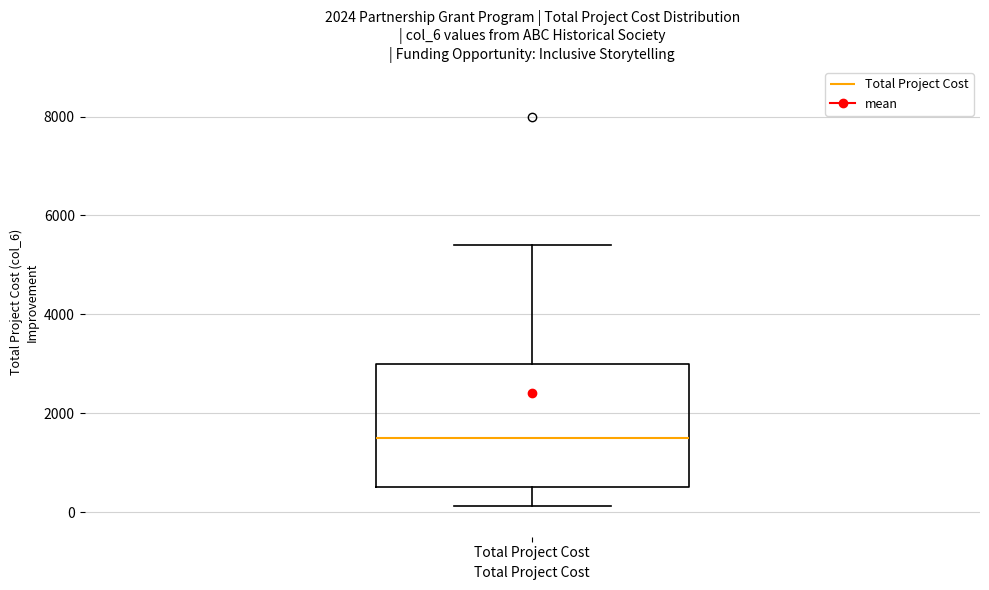

Read this box plot against the y-axis: the position of the median line, the range covered by the box, and the ends of both whiskers. The values are not printed on the chart, so give them approximately, as read against the axis.

median 1600, box 600 to 3000, whiskers 200 to 5400